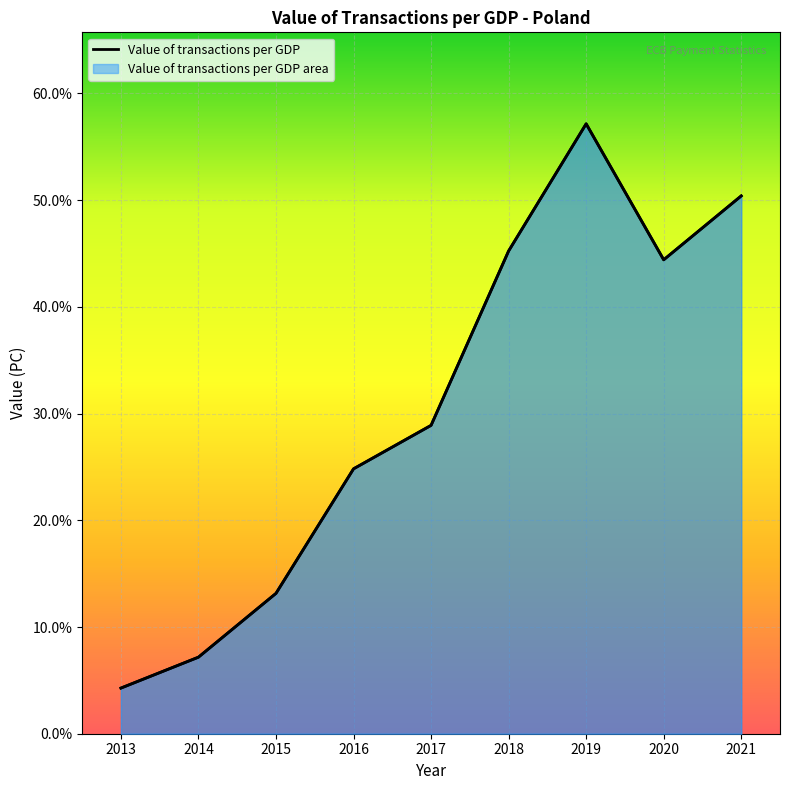

What is the value of the 3rd point from the left?

0.1